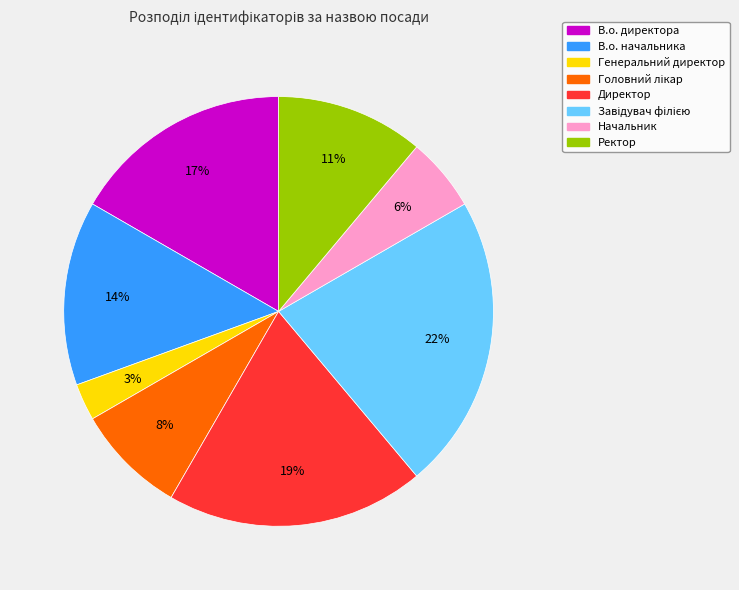

The Начальник slice represents 1% of the pie. True or false?

False